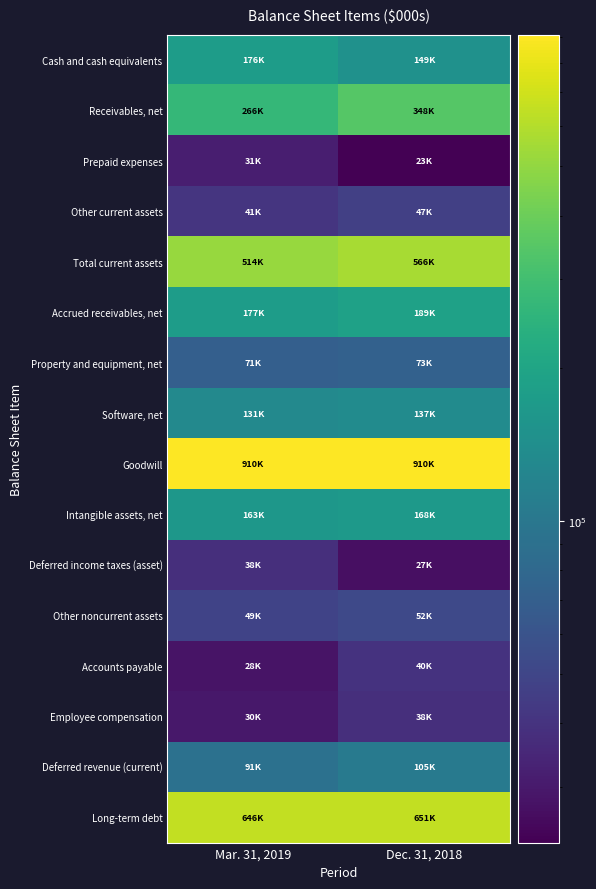

Which has a higher value, Mar. 31, 2019 or Dec. 31, 2018?

Mar. 31, 2019